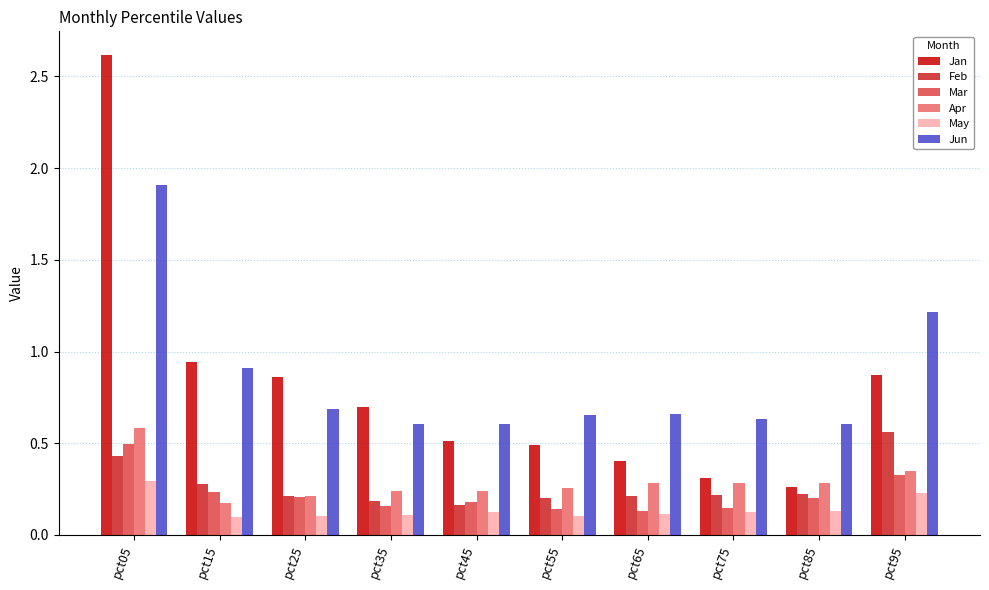

At which category does the chart reach its peak across all series?

pct05